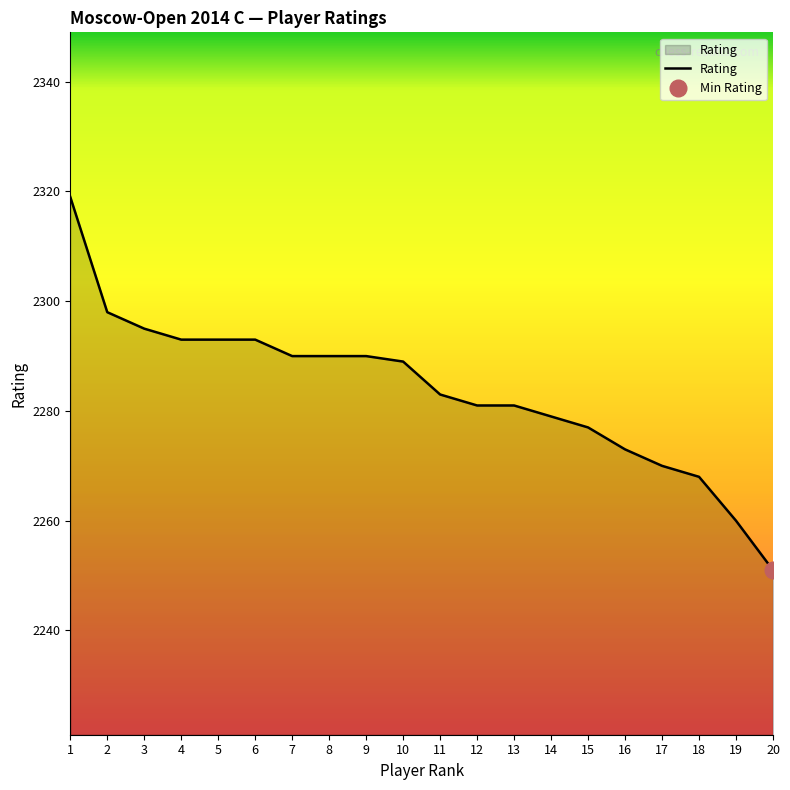

What is the average value?

2284